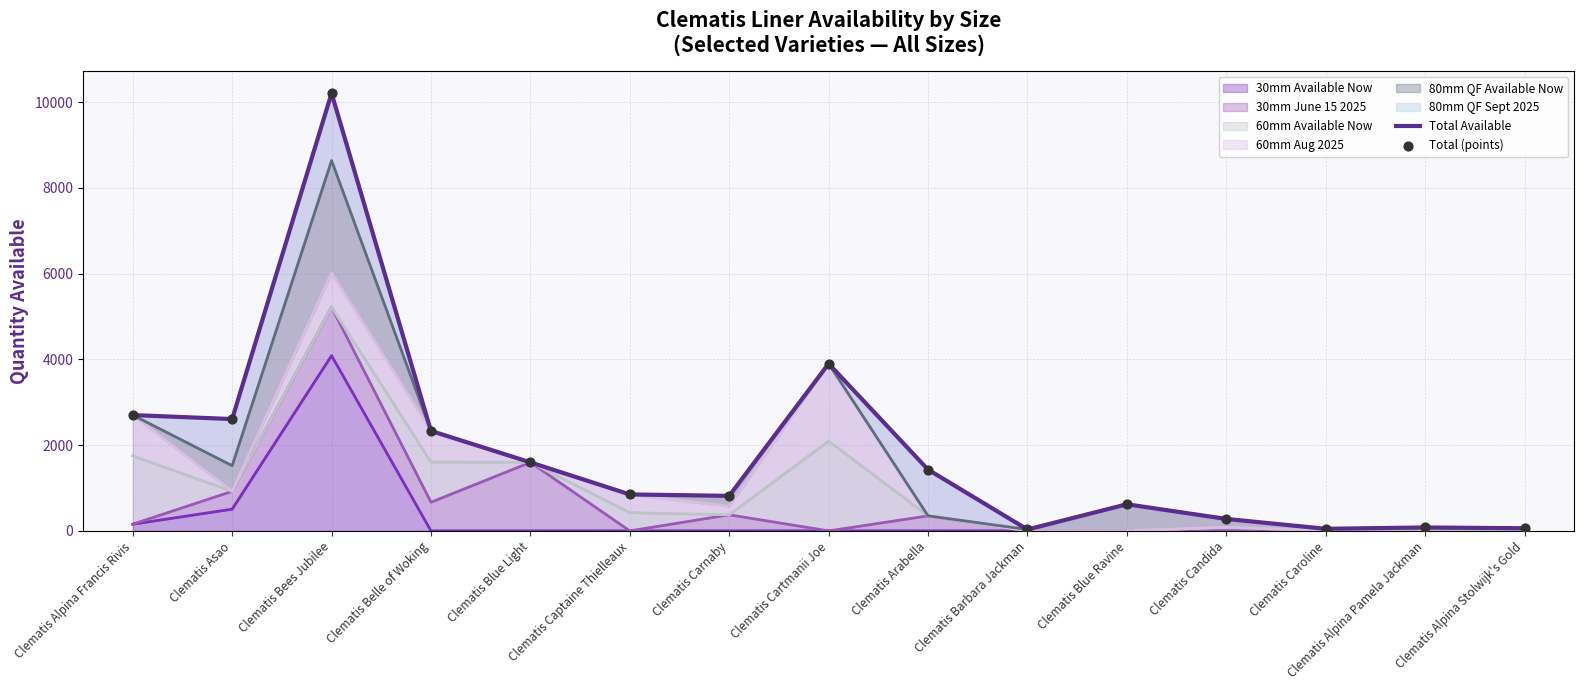

At which category is the sum across all series the highest?

Clematis Bees Jubilee